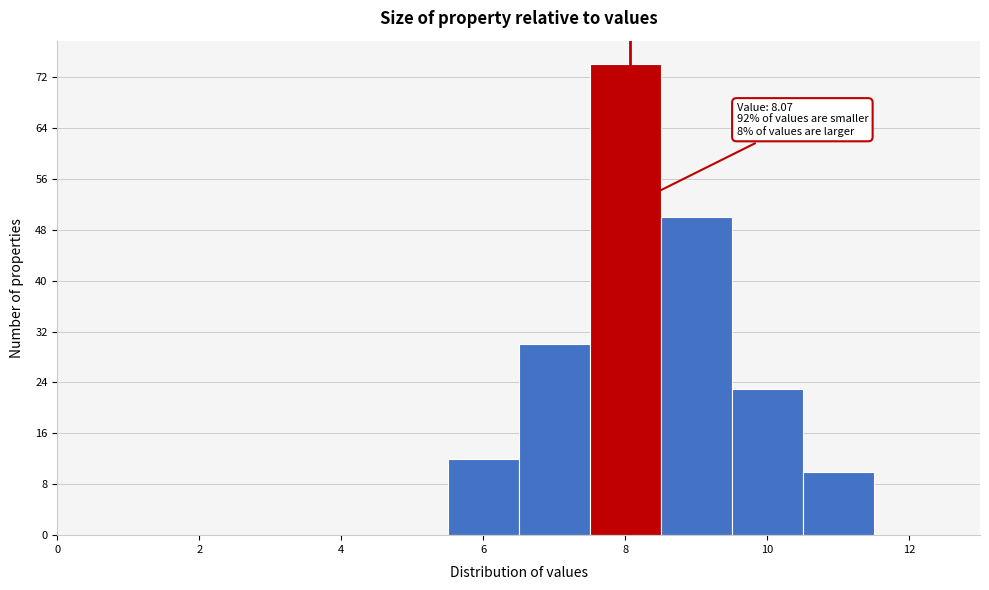

Which range on the x-axis has the tallest bar?

7.5 to 8.5